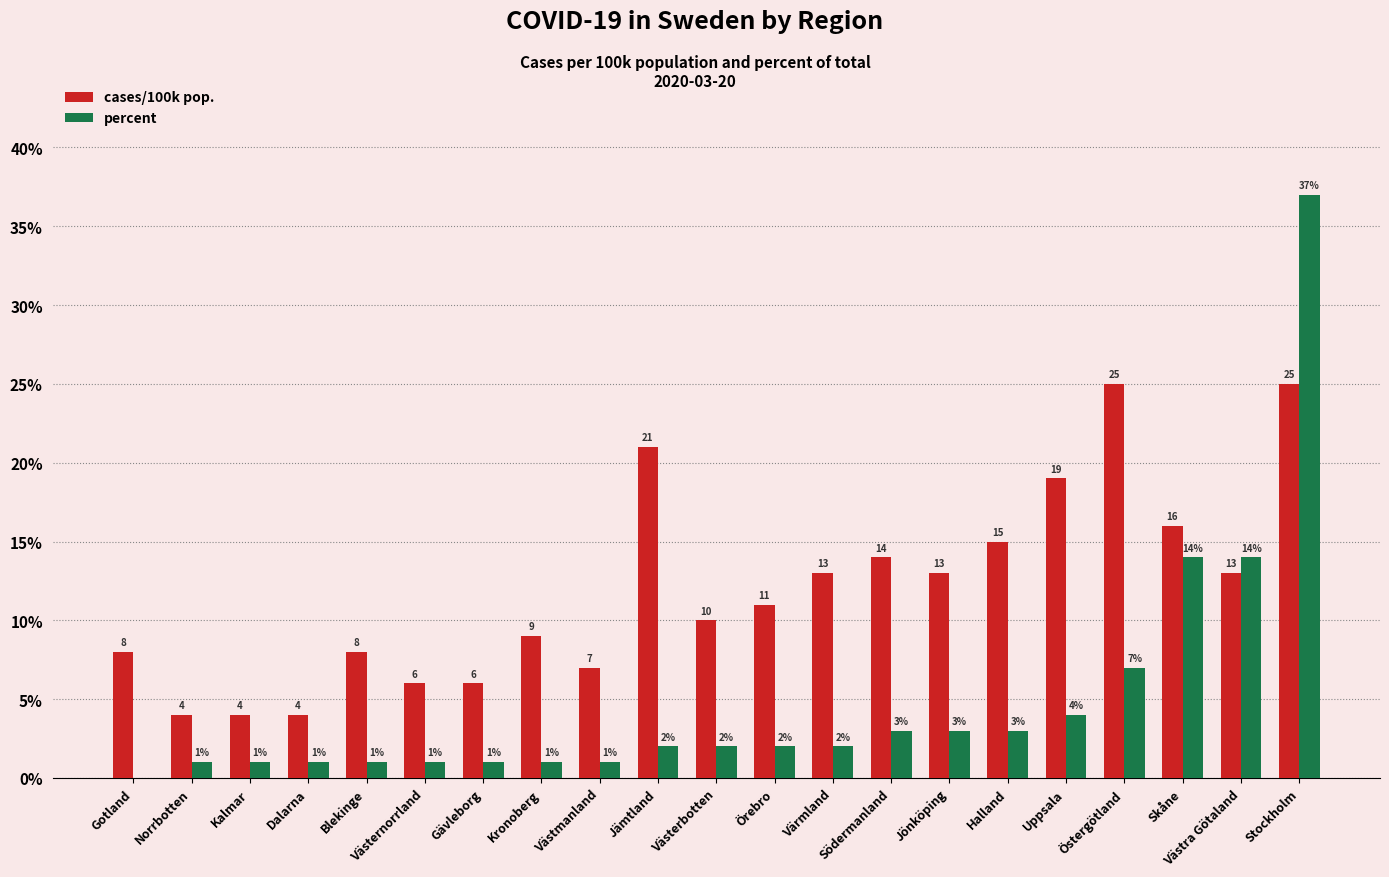

Which series has the largest range (max minus min)?

percent